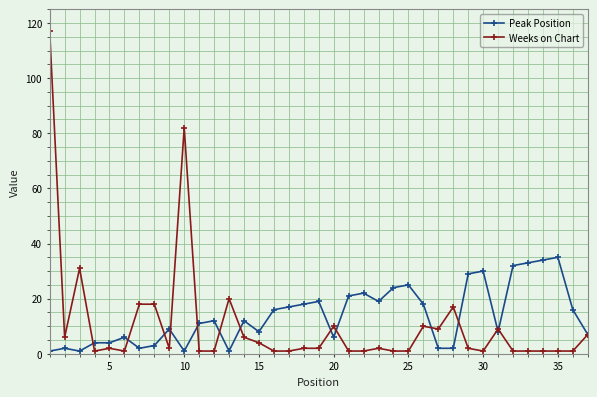

Rank the series by their maximum value, from highest to lowest.

Weeks on Chart, Peak Position